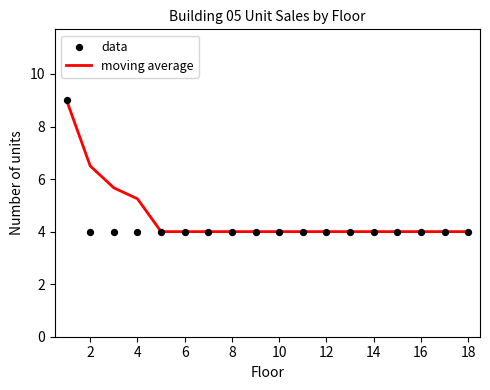

What are all the series names shown in the legend?

moving average, data